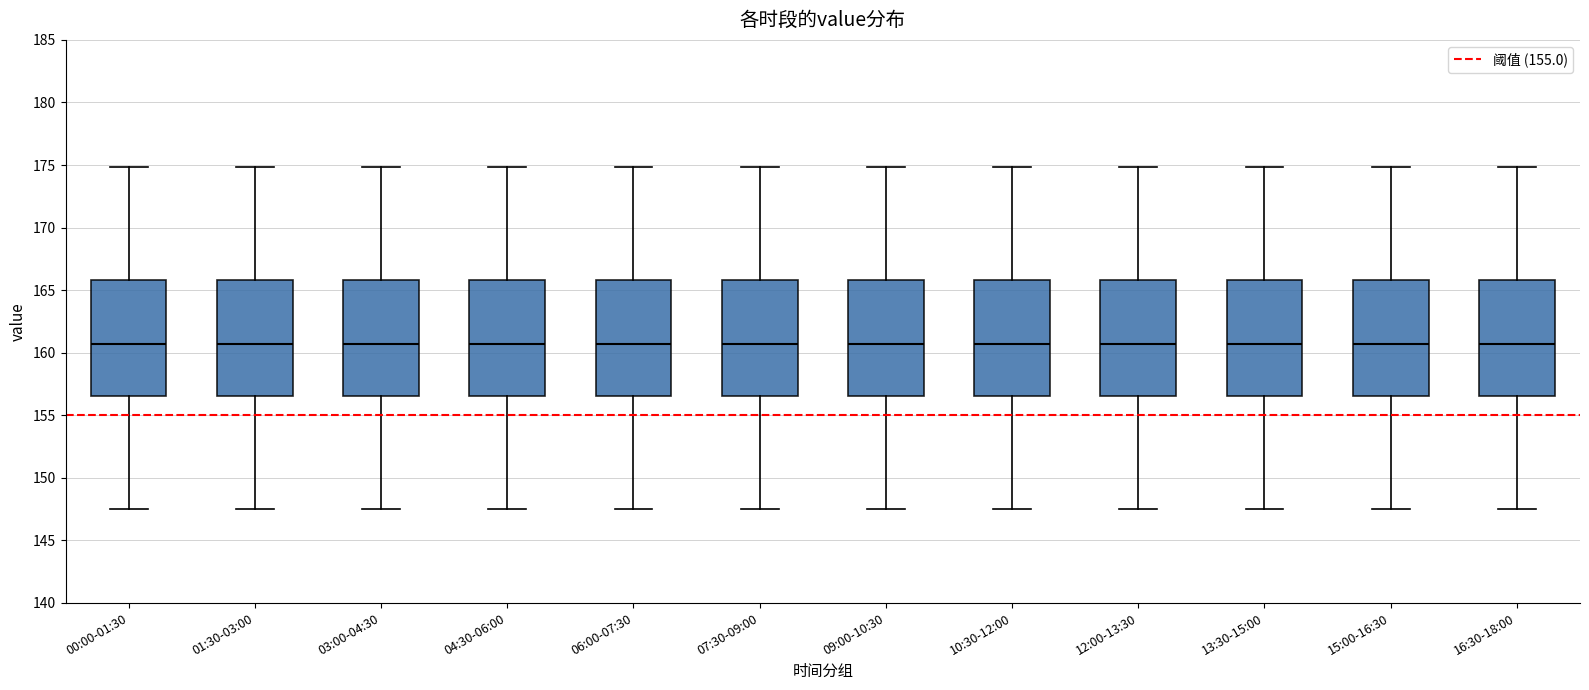

Reading left to right, transcribe this box plot: for each box, give where its median line is, the range the box spans, and where its two whiskers end, as read against the y-axis. The values are not printed on the chart, so give them approximately, as read against the axis.

00:00-01:30: median 160.5, box 156.5 to 166.0, whiskers 147.5 to 175.0
01:30-03:00: median 160.5, box 156.5 to 166.0, whiskers 147.5 to 175.0
03:00-04:30: median 160.5, box 156.5 to 166.0, whiskers 147.5 to 175.0
04:30-06:00: median 160.5, box 156.5 to 166.0, whiskers 147.5 to 175.0
06:00-07:30: median 160.5, box 156.5 to 166.0, whiskers 147.5 to 175.0
07:30-09:00: median 160.5, box 156.5 to 166.0, whiskers 147.5 to 175.0
09:00-10:30: median 160.5, box 156.5 to 166.0, whiskers 147.5 to 175.0
10:30-12:00: median 160.5, box 156.5 to 166.0, whiskers 147.5 to 175.0
12:00-13:30: median 160.5, box 156.5 to 166.0, whiskers 147.5 to 175.0
13:30-15:00: median 160.5, box 156.5 to 166.0, whiskers 147.5 to 175.0
15:00-16:30: median 160.5, box 156.5 to 166.0, whiskers 147.5 to 175.0
16:30-18:00: median 160.5, box 156.5 to 166.0, whiskers 147.5 to 175.0